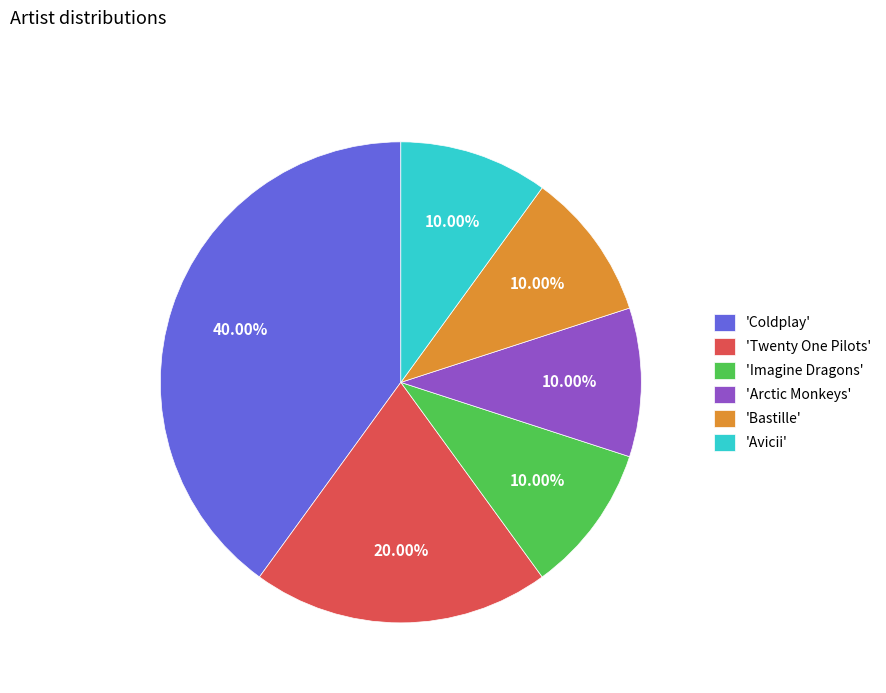

Is there any slice that represents more than half of the pie?

No